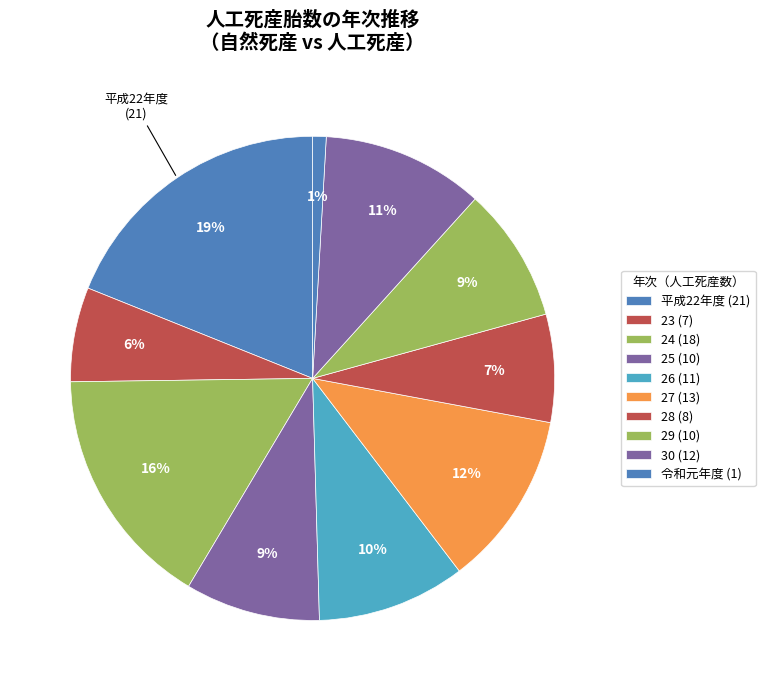

Rank the categories by value from lowest to highest.

令和元年度, 23, 28, 25, 29, 26, 30, 27, 24, 平成22年度